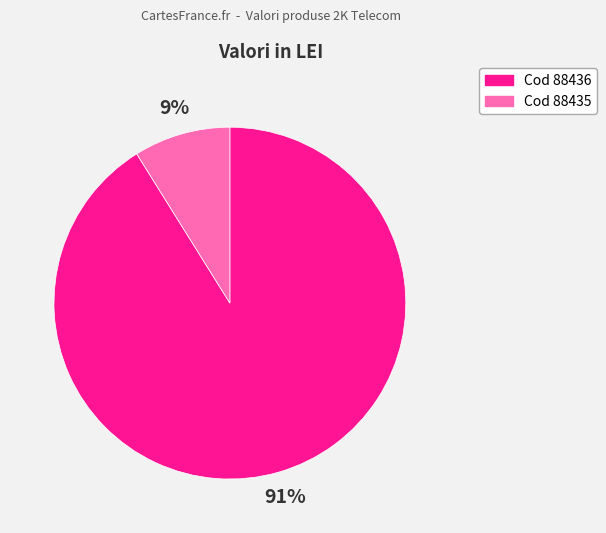

To the nearest percent, what is the difference between the largest and smallest slice percentages?

82%